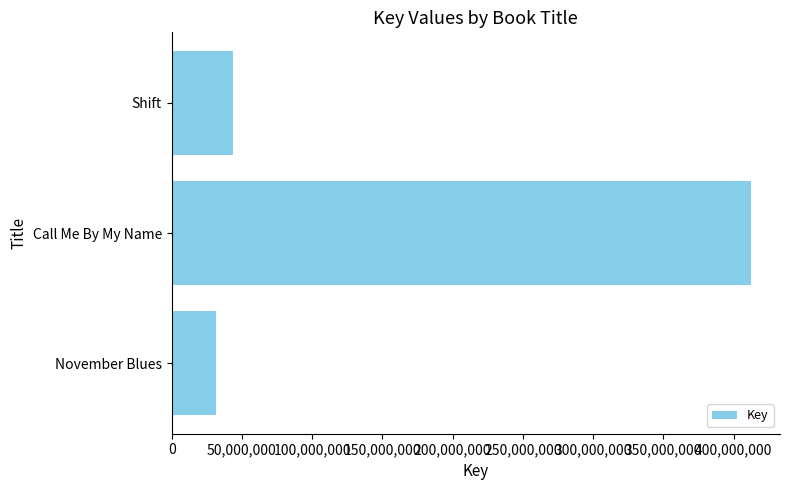

What is the change in value from Call Me By My Name to Shift?

-368947606